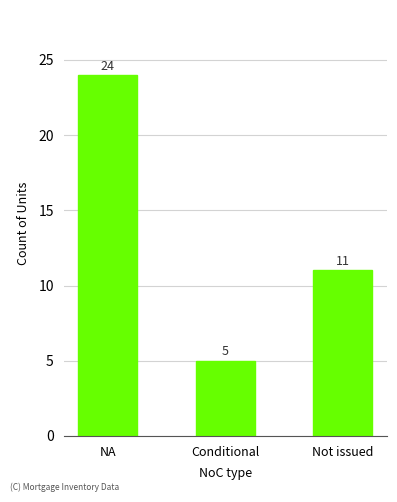

Between NA and Not issued, which is larger?

NA